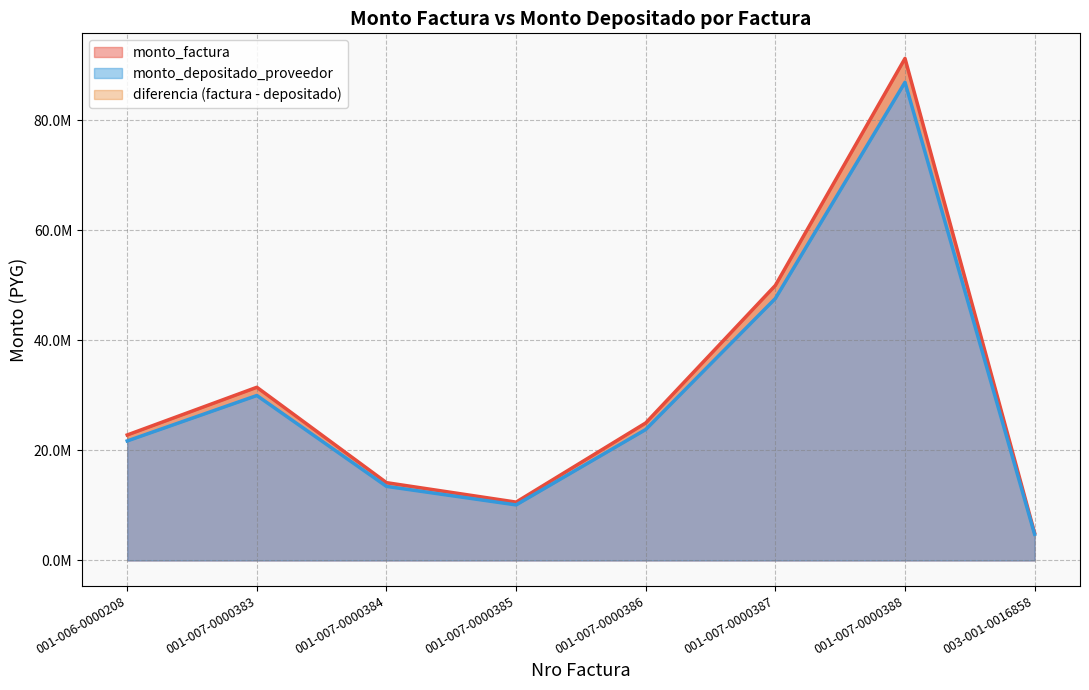

Reading left to right, list all the values displayed in this chart.

monto_factura: 001-006-0000208=22798900	001-007-0000383=31462482	001-007-0000384=14135318	001-007-0000385=10602000	001-007-0000386=24983000	001-007-0000387=49966000	001-007-0000388=91195600	003-001-0016858=4996600
monto_depositado_proveedor: 001-006-0000208=21716495	001-007-0000383=29968763	001-007-0000384=13464228	001-007-0000385=10098658	001-007-0000386=23796902	001-007-0000387=47593804	001-007-0000388=86865980	003-001-0016858=4759380